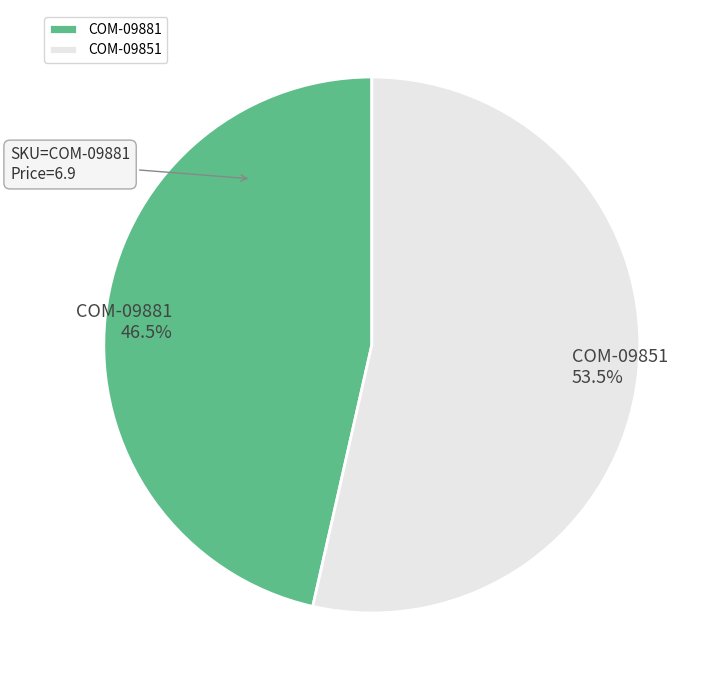

What is the largest slice in the pie chart?

COM-09851